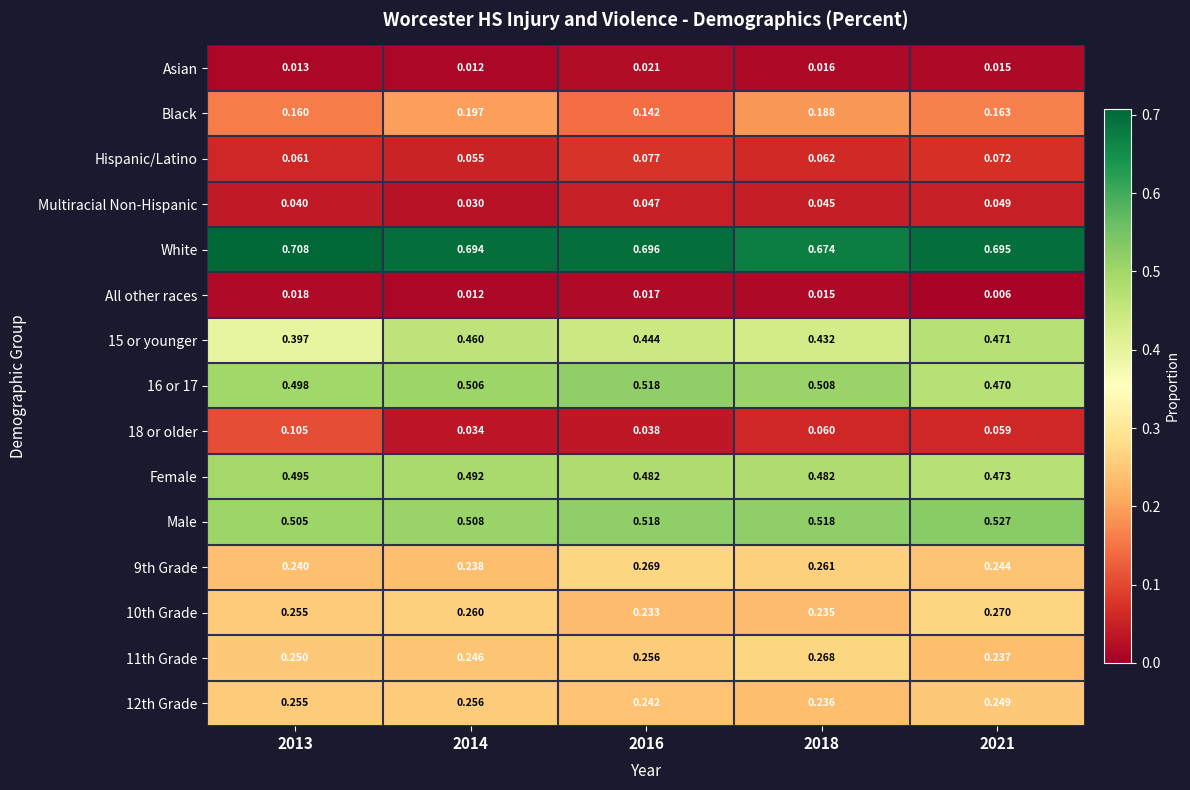

Which series changed the most between 2014 and 2018?

15 or younger